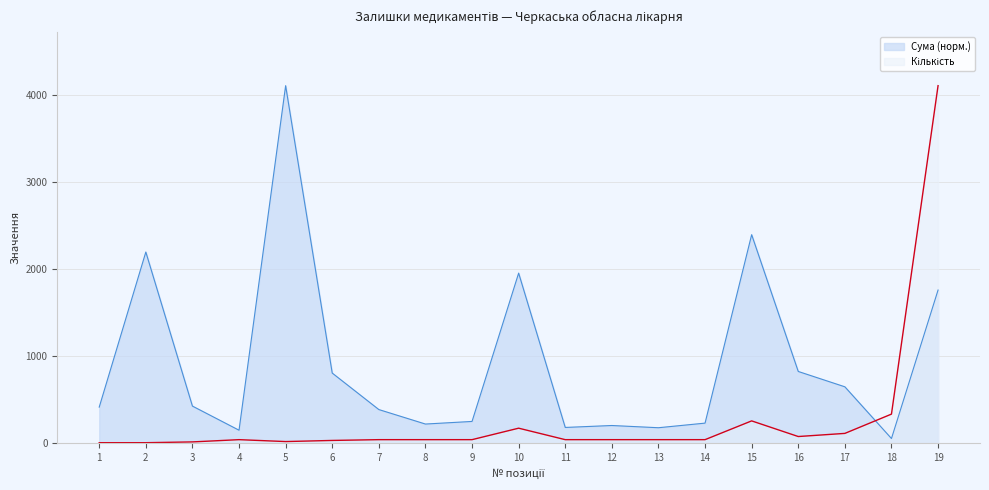

Is the value of Кількість at 15 greater than the value of Сума at 10?

No